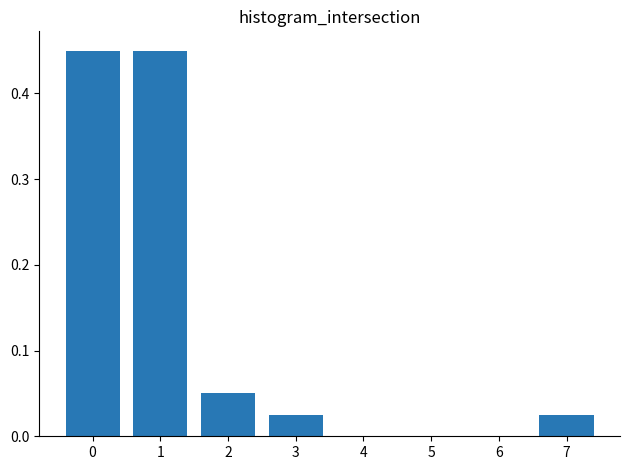

The value at 5 is 0.0. True or false?

True